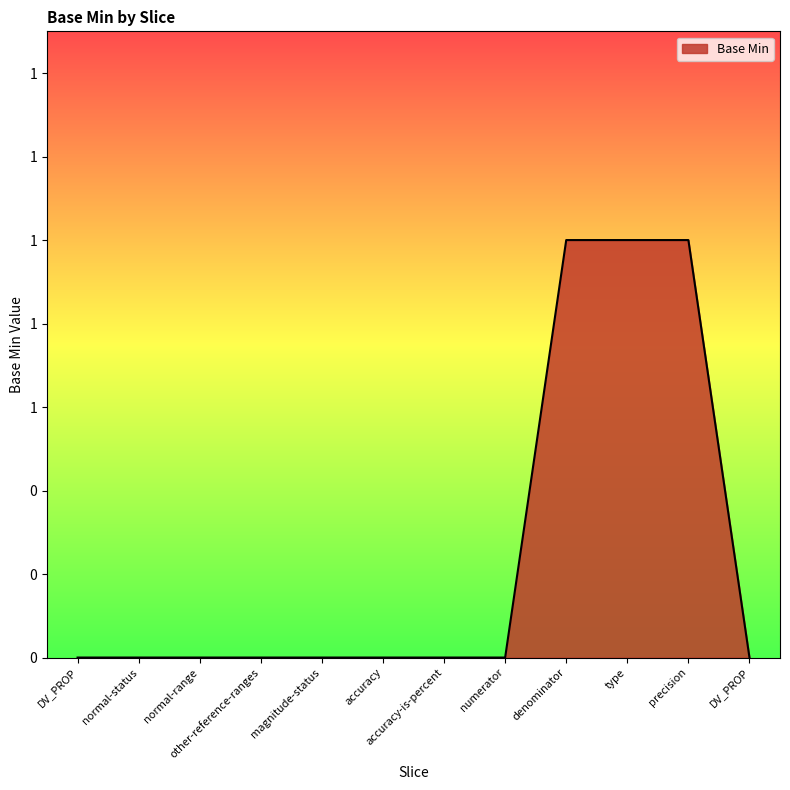

Is this an area chart (filled region under the line)?

Yes